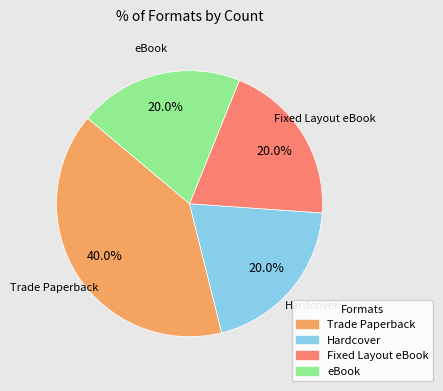

How many segments does this pie chart have?

4